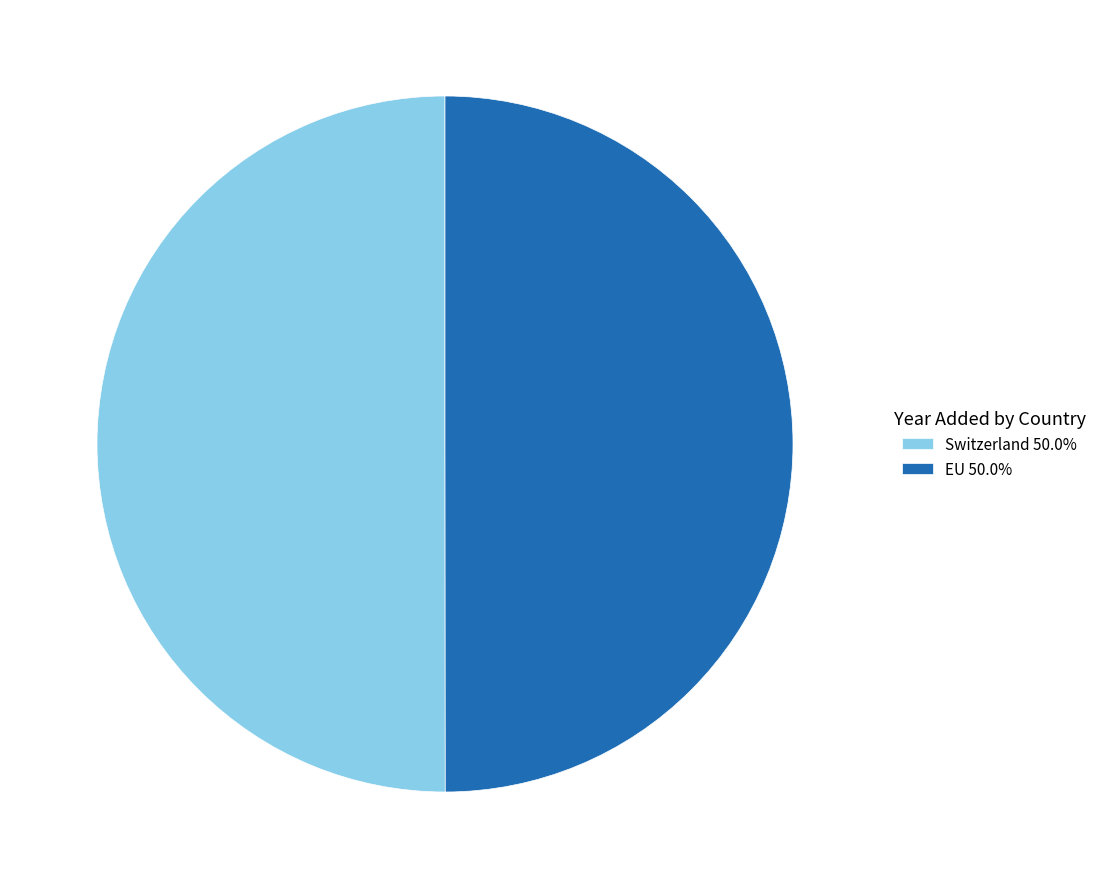

Is the sum of Switzerland 50.0% and EU 50.0% greater than half?

Yes